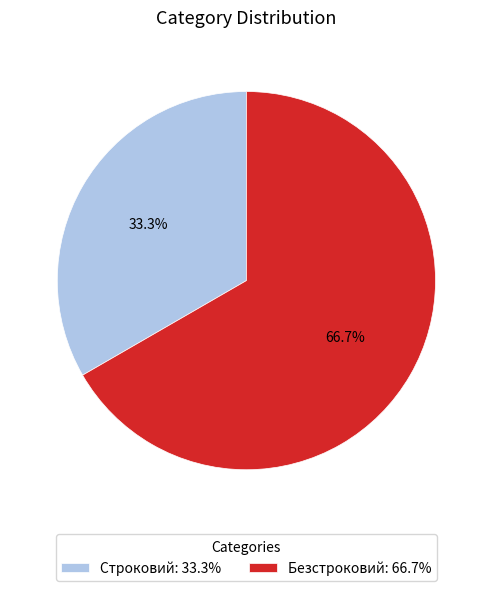

To the nearest percent, what is the difference between the largest and smallest slice percentages?

33%